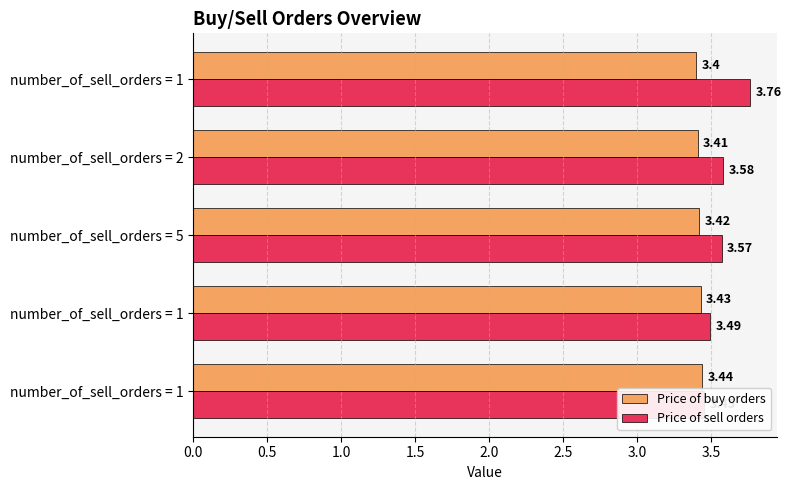

List the series in order of their peak value, highest first.

Price of sell orders, Price of buy orders